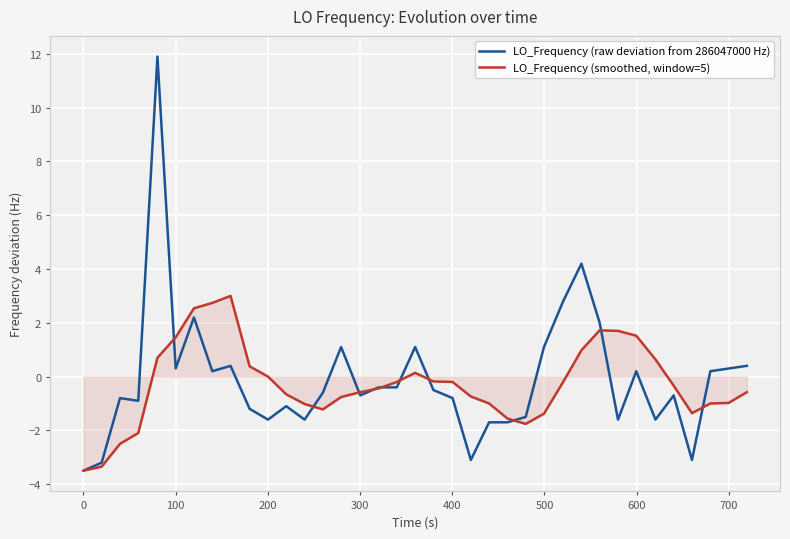

What is the maximum value for LO_Frequency (raw deviation from 286047000 Hz)?

11.9